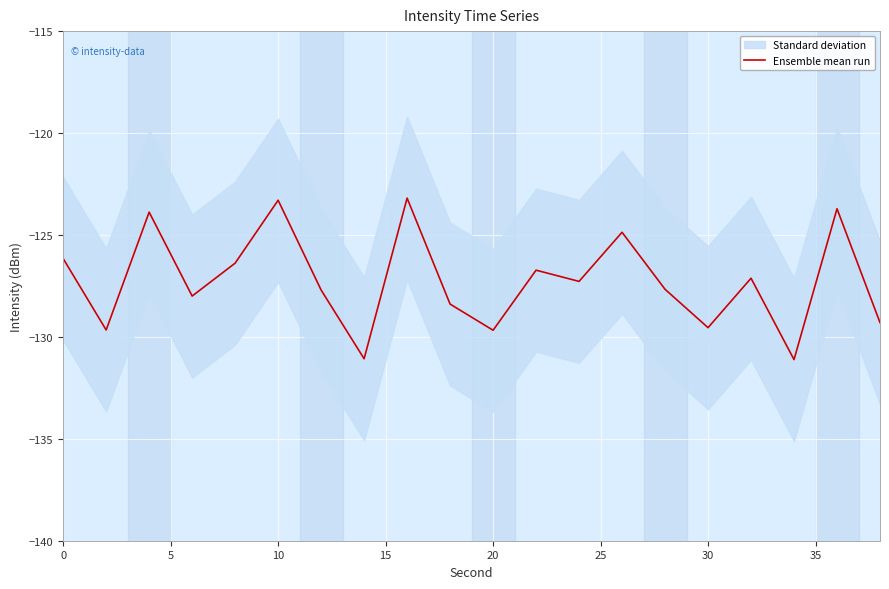

What is the average value?

-127.2